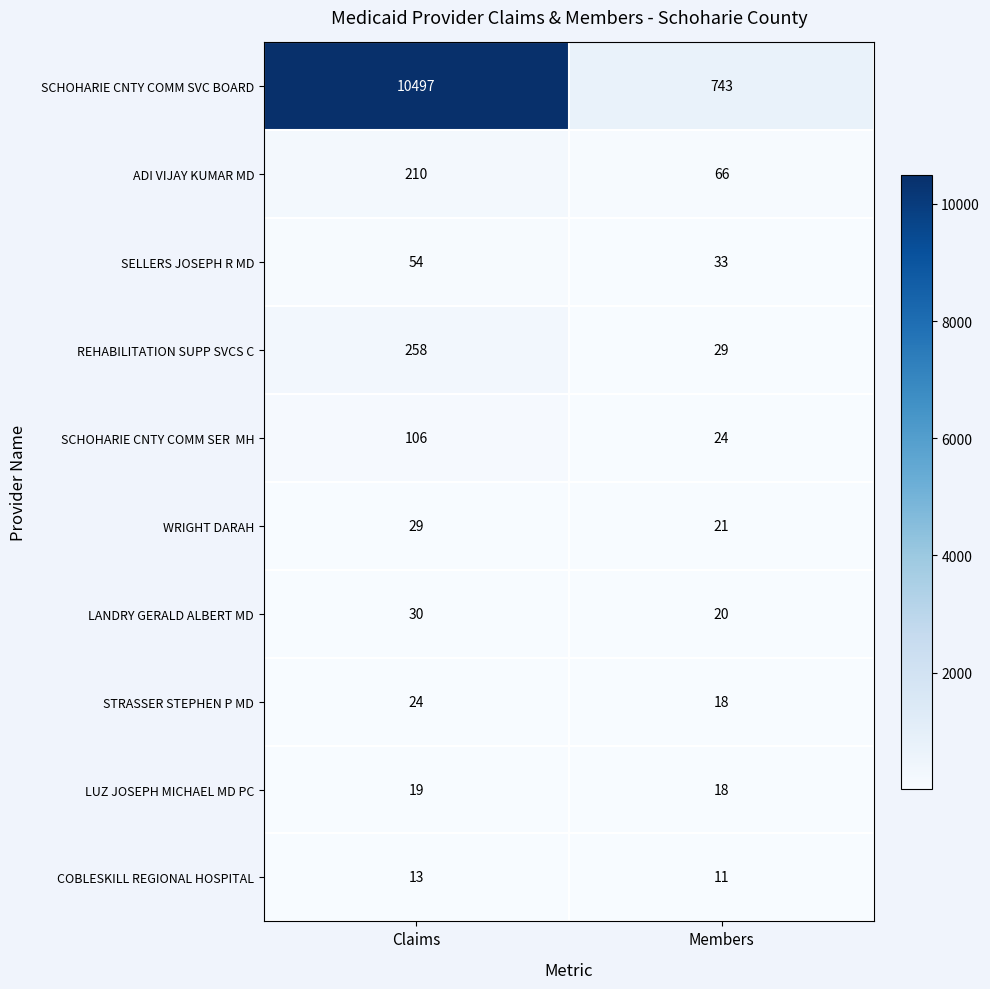

Is it true that ADI VIJAY KUMAR MD equals 105 at Members?

False